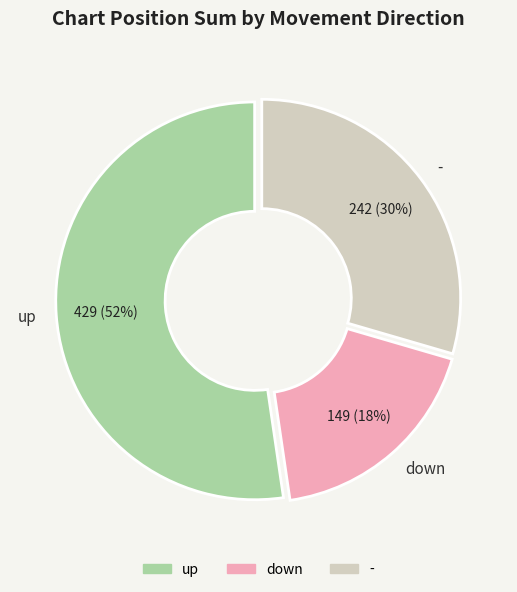

Rank the categories by value from lowest to highest.

down, -, up